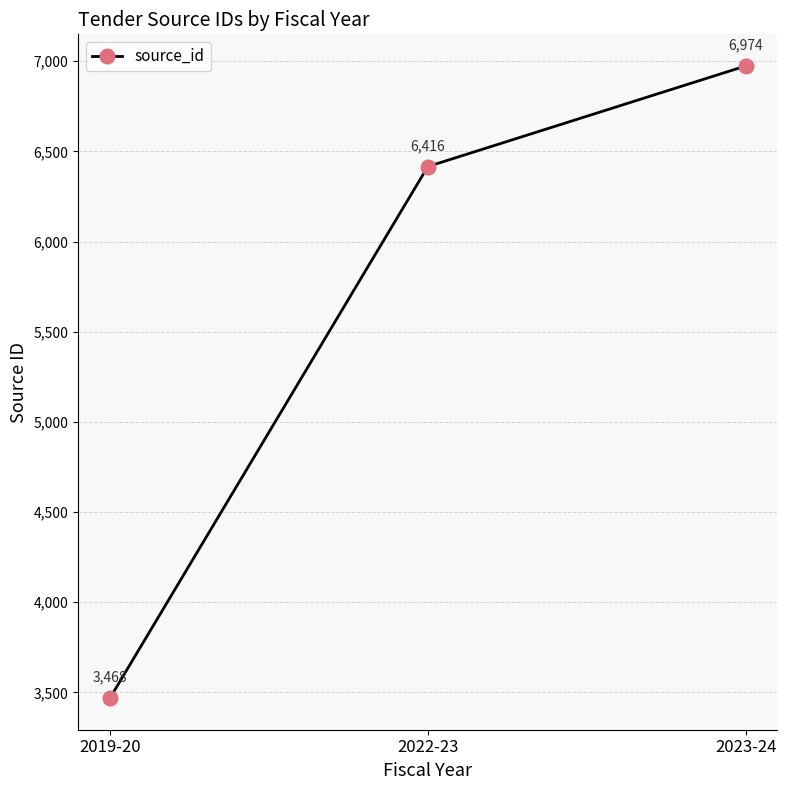

How many lines are shown in the chart?

1